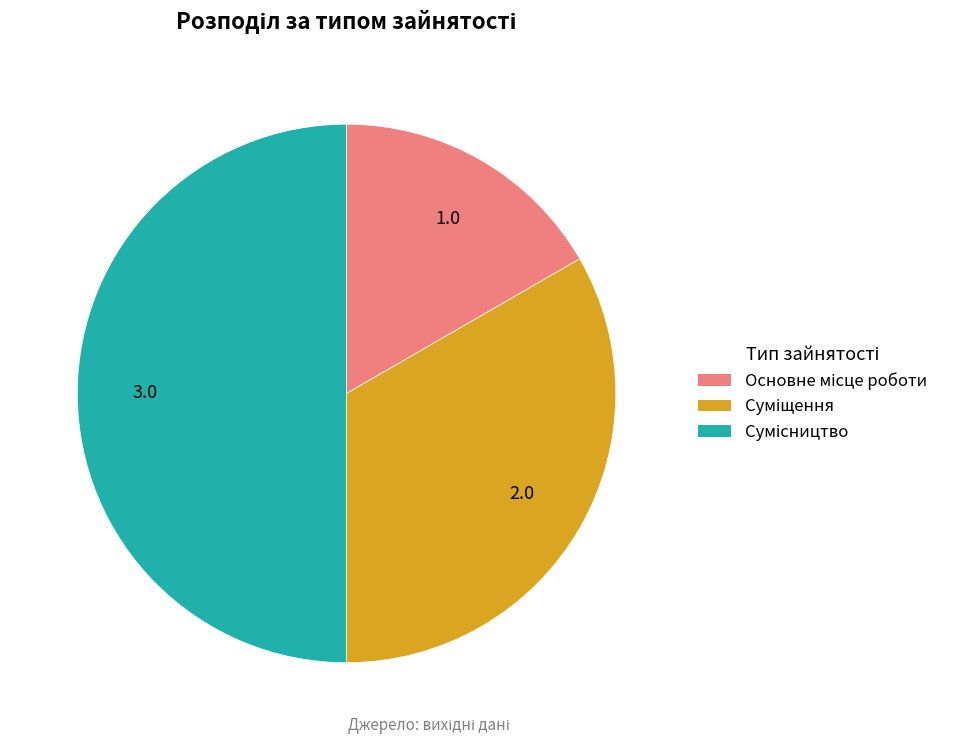

What is the change in value from Основне місце роботи to Сумісництво?

+2